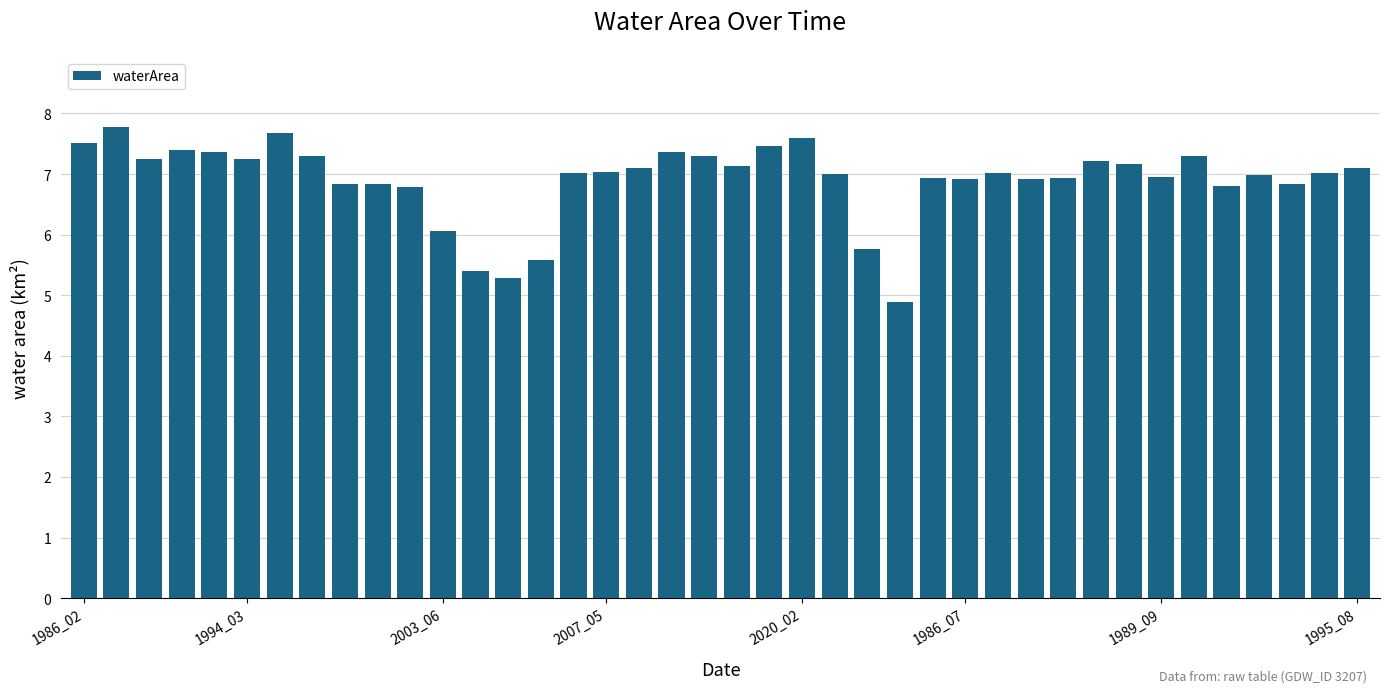

What is the minimum value shown in the chart?

4.9